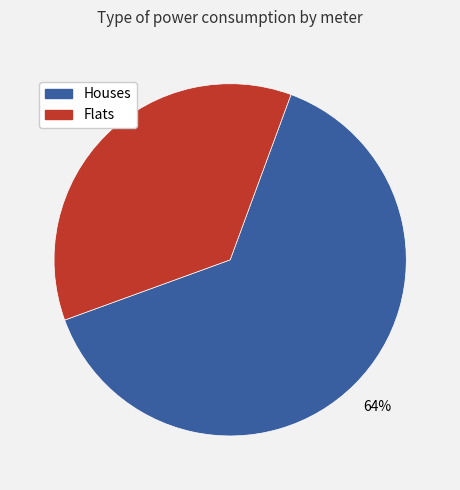

Combined, do Houses and Flats account for over 50%?

Yes